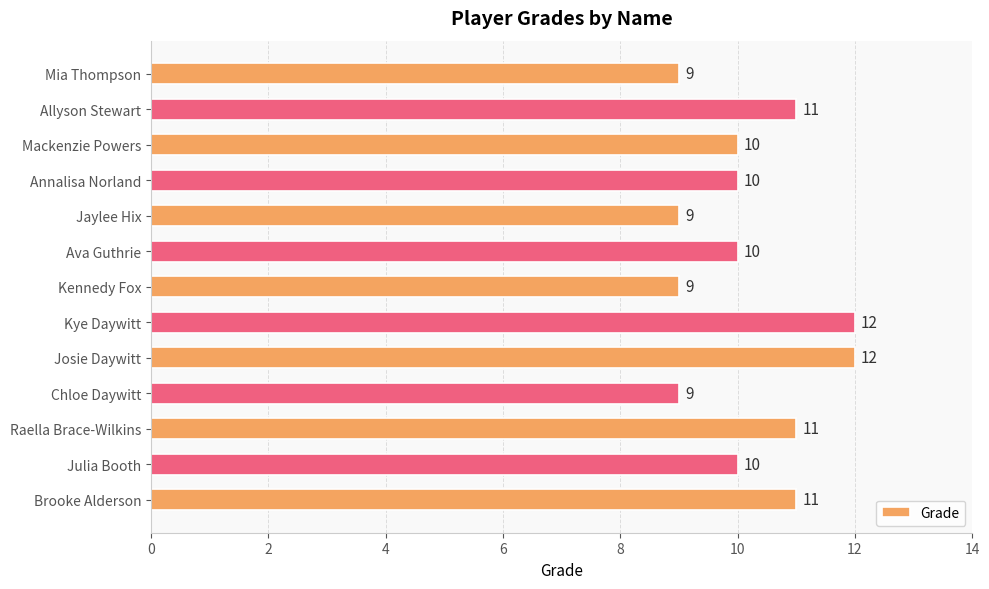

Count the values in the range 9 to 11.

11